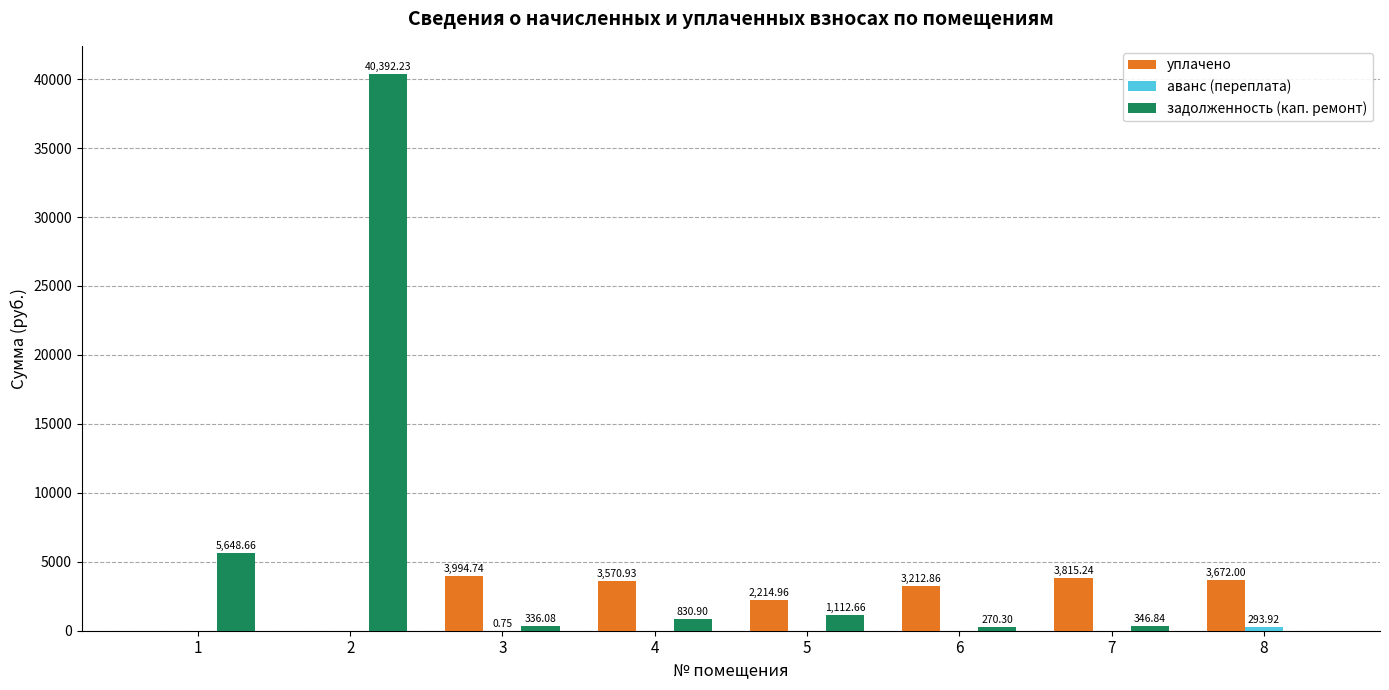

What is the sum of all задолженность (кап. ремонт) values?

48937.7